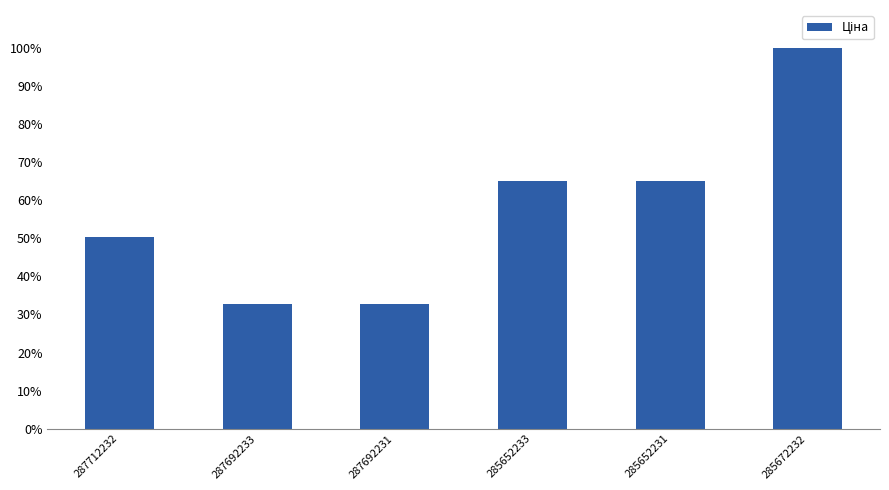

Which label corresponds to the largest value in the chart?

285672232